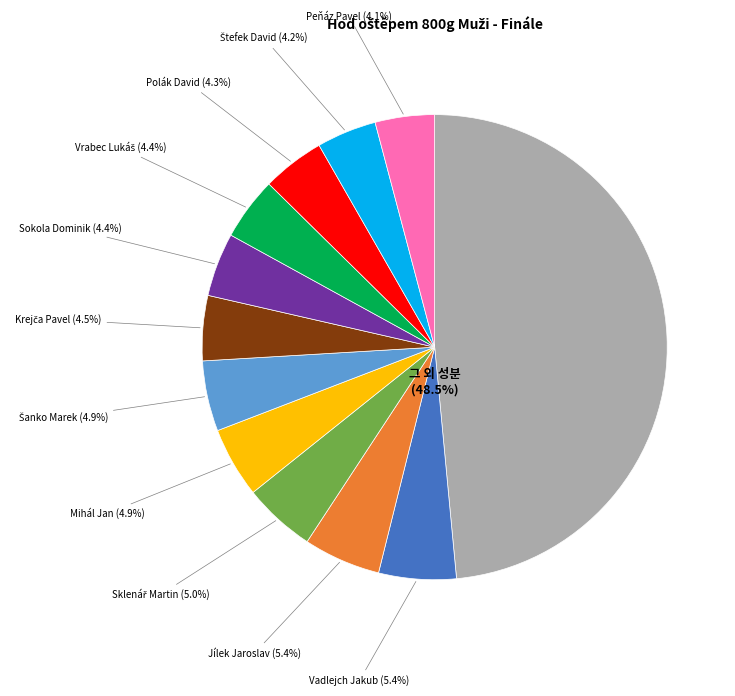

Is there a majority slice in this chart?

No